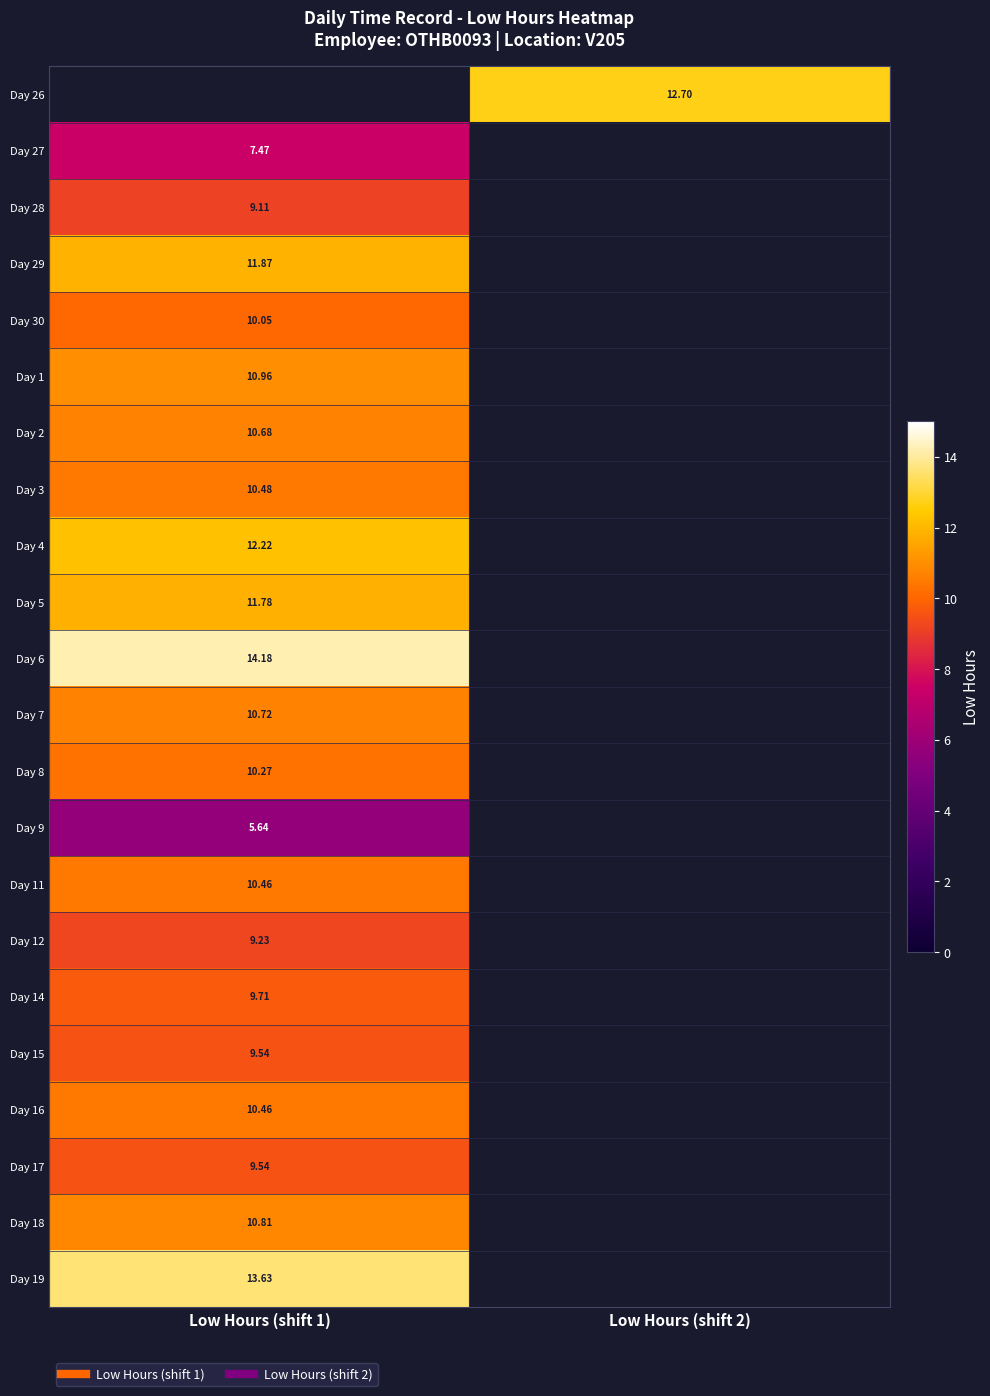

At Low Hours (shift 1), list the series in order from largest to smallest.

Day 26, Day 6, Day 19, Day 4, Day 29, Day 5, Day 1, Day 18, Day 7, Day 2, Day 3, Day 11, Day 16, Day 8, Day 30, Day 14, Day 15, Day 17, Day 12, Day 28, Day 27, Day 9